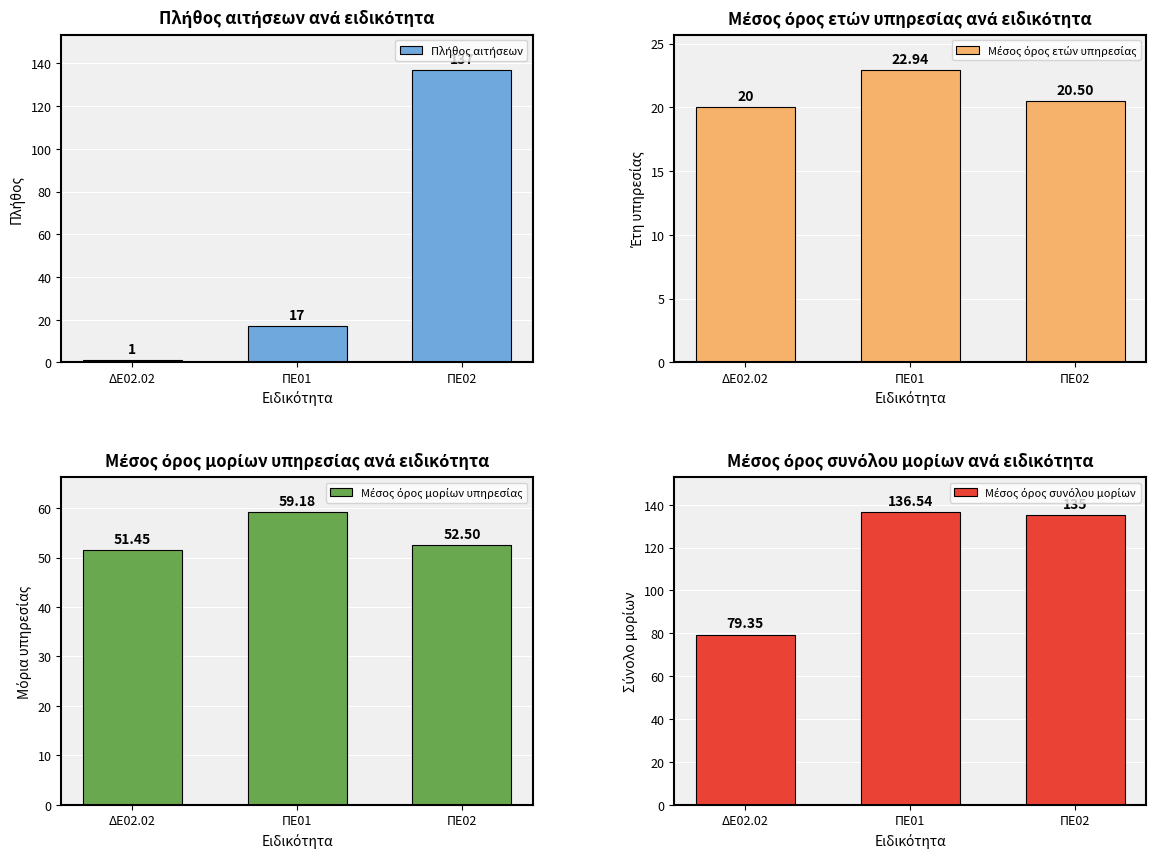

At which category is the sum across all series the highest?

ΠΕ02